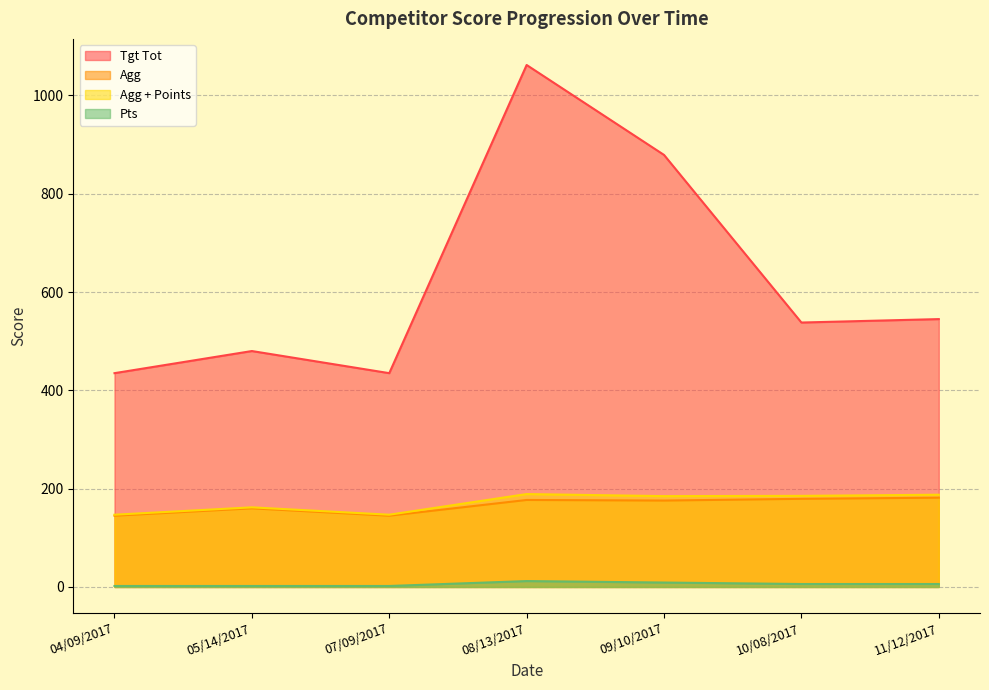

What is the sum of the Tgt Tot values at 10/08/2017 and 07/09/2017?

973.0